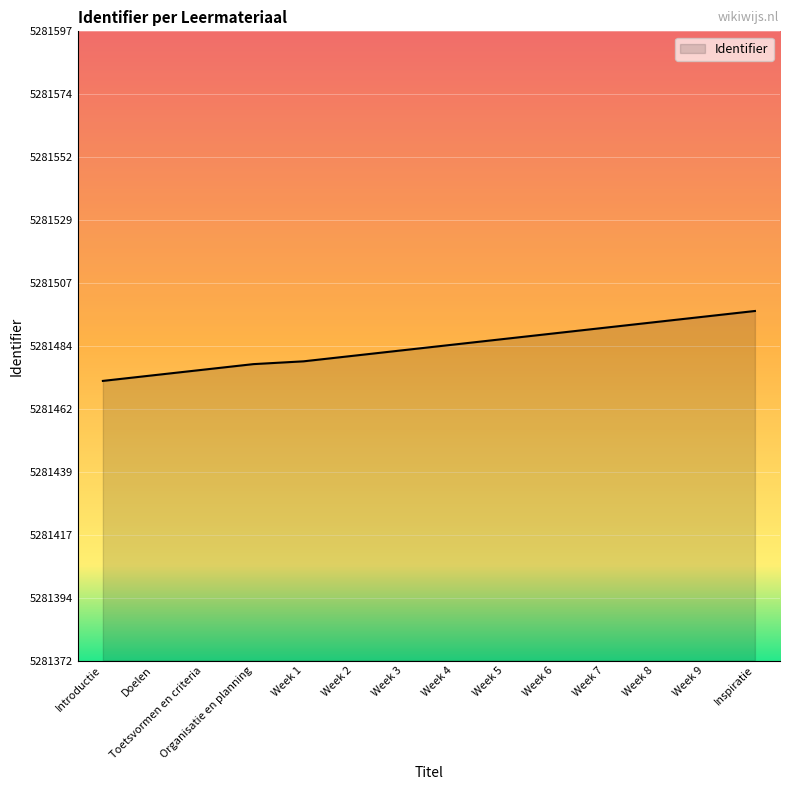

Does the chart display data point markers on the line(s)?

No